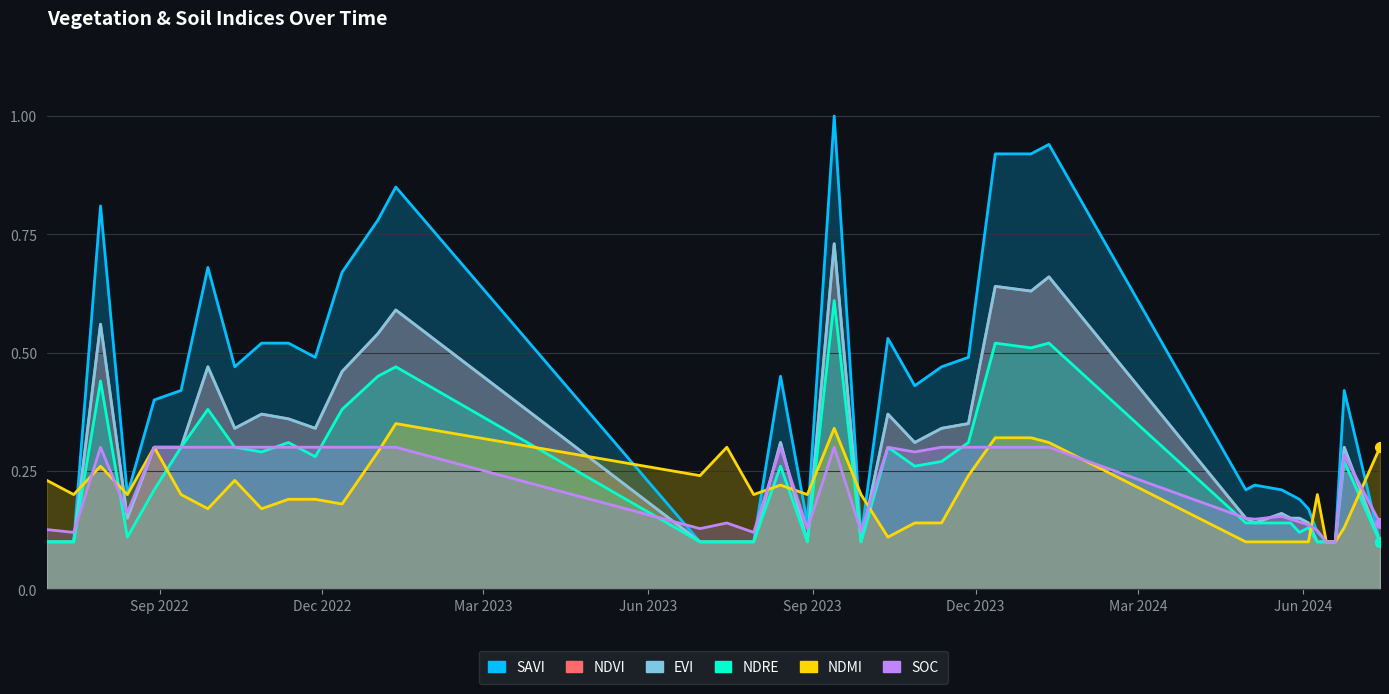

What is the approximate value of ndre at Dec 2023?

0.3